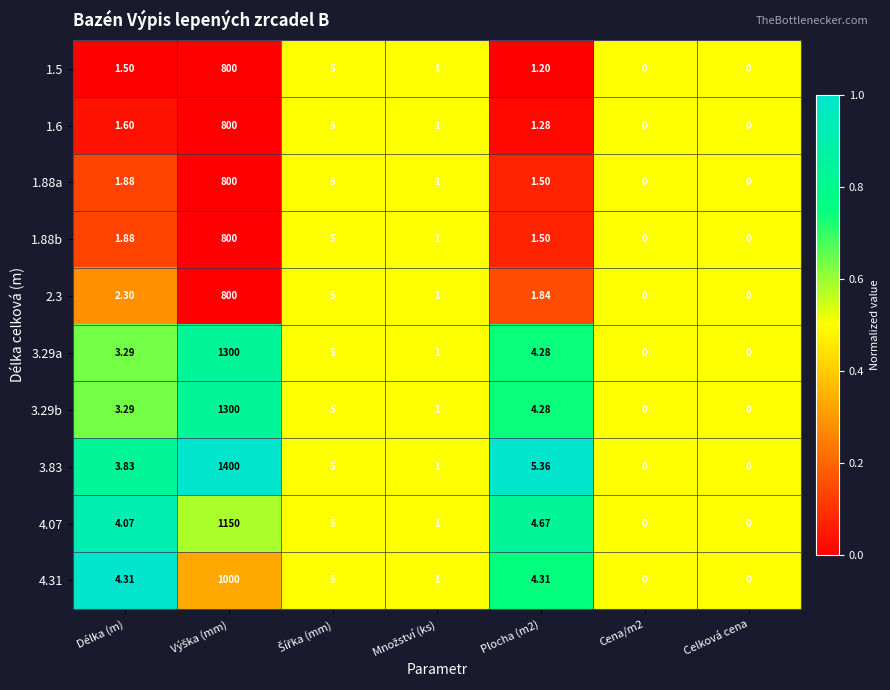

Is the value of 2.3 at Celková cena greater than the value of 1.88a at Délka (m)?

No